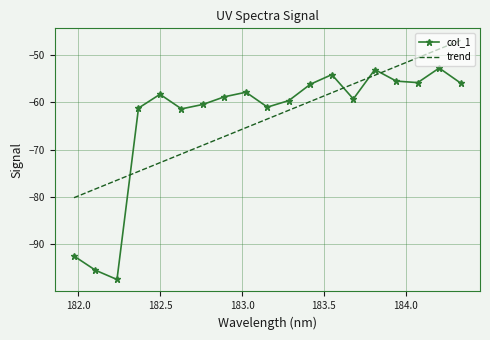

After their last crossing, which series has the higher values: trend or col_1?

trend